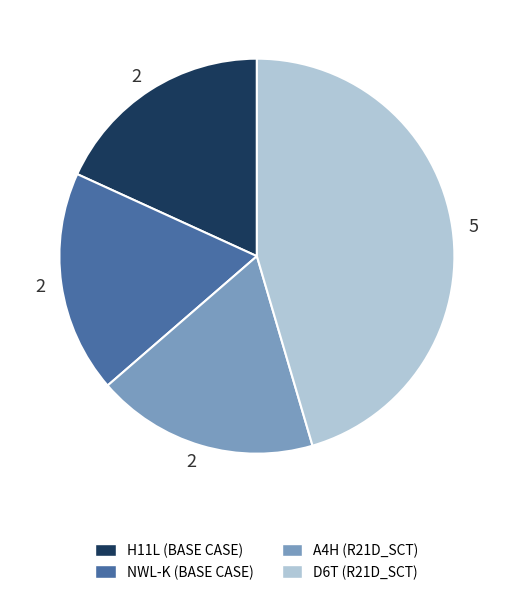

Is there any slice that represents more than half of the pie?

No